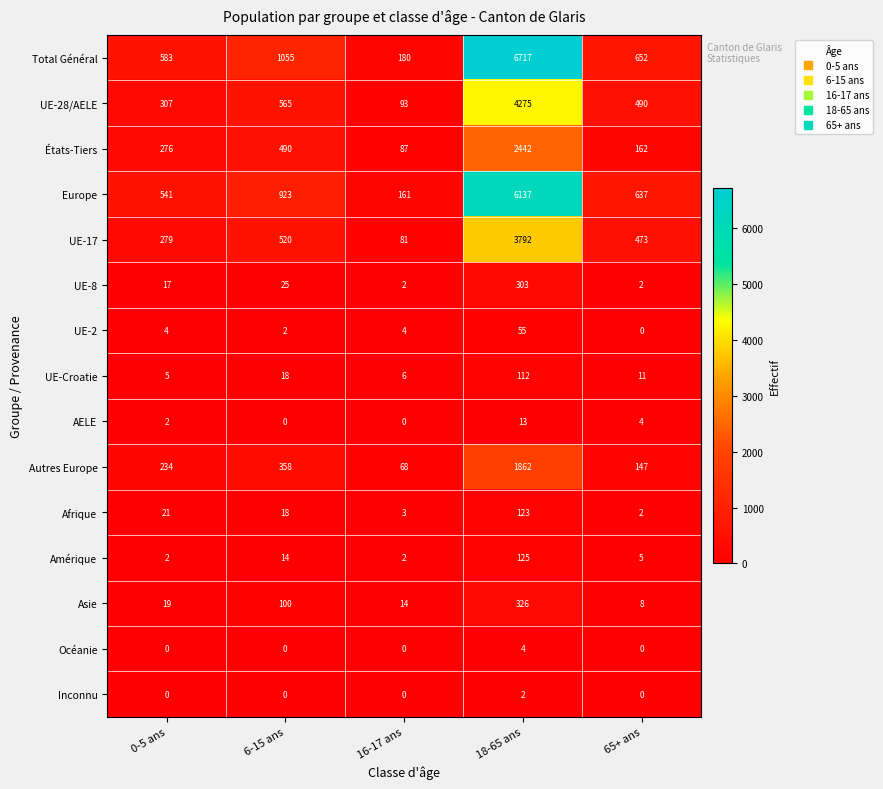

At which label does UE-28/AELE reach its peak?

18-65 ans